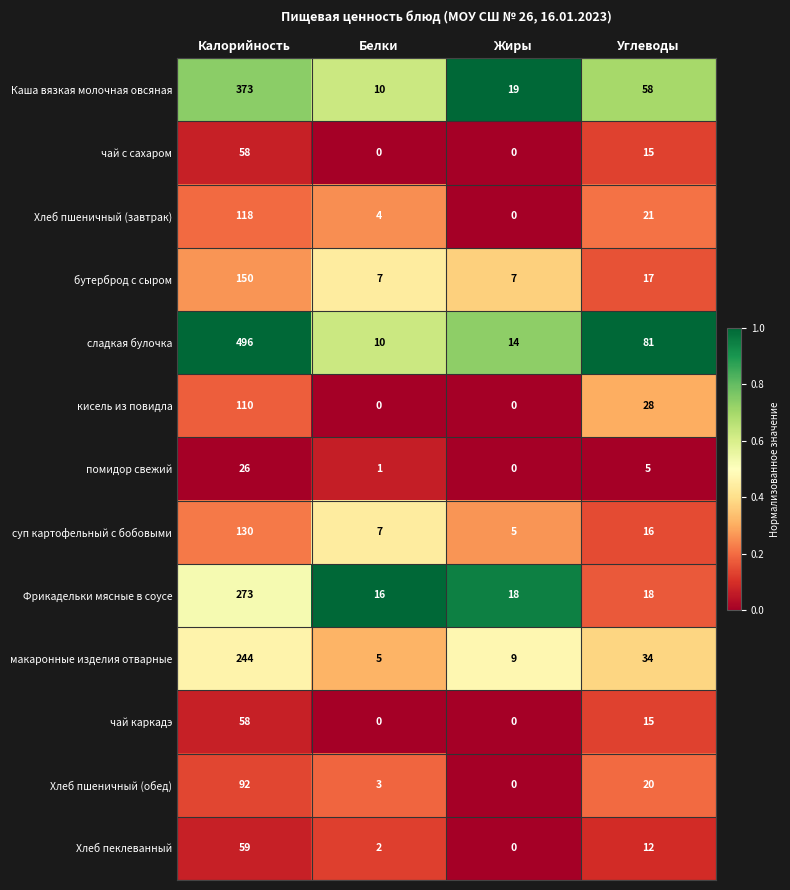

At which label is чай каркадэ closest to 29?

Углеводы